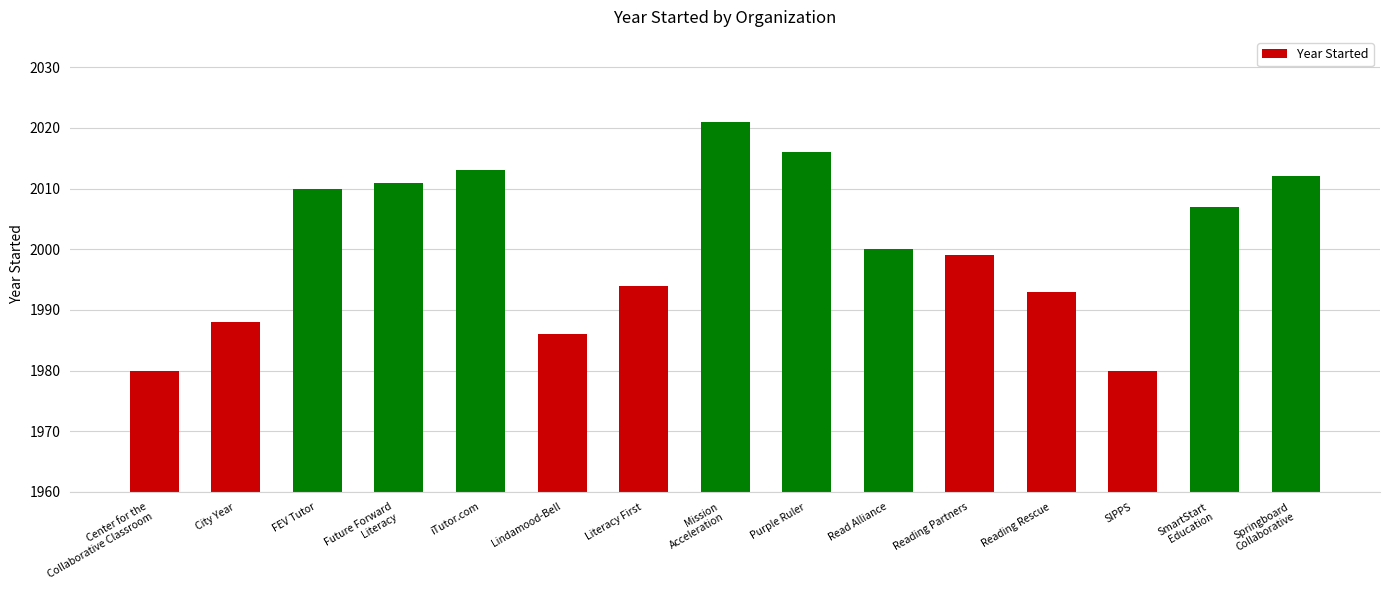

How many bars are there in total?

15